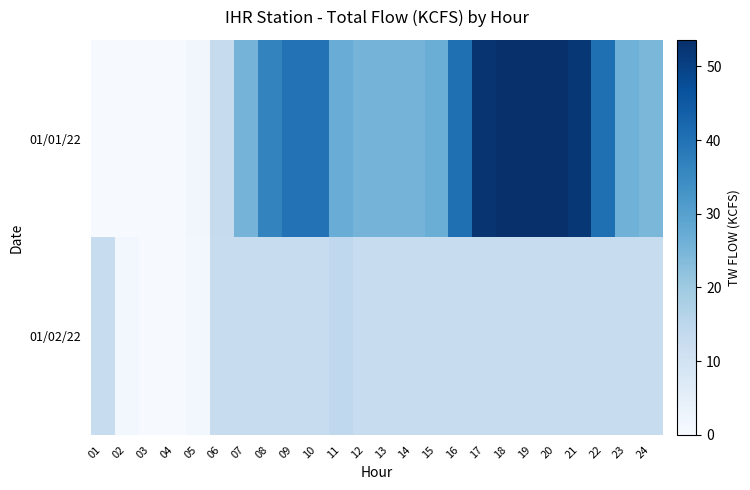

At how many categories does at least one series exceed 18?

18